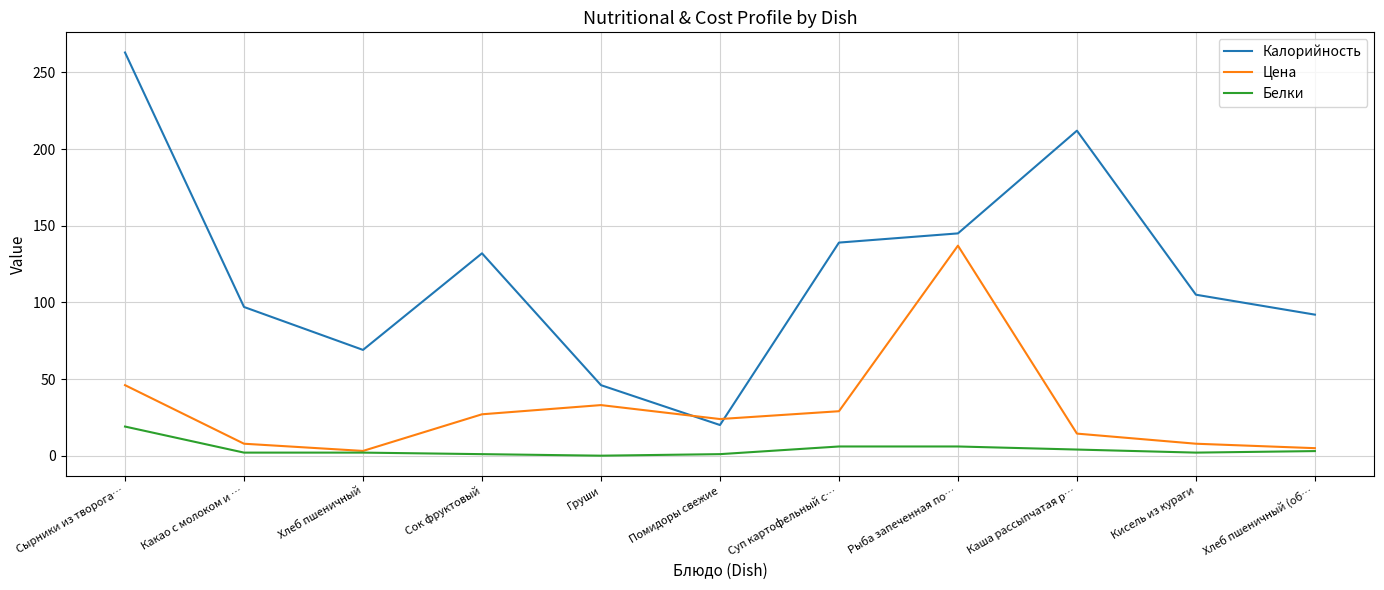

What is the sum of the Цена values at Груши and Рыба запеченная по…?

170.0